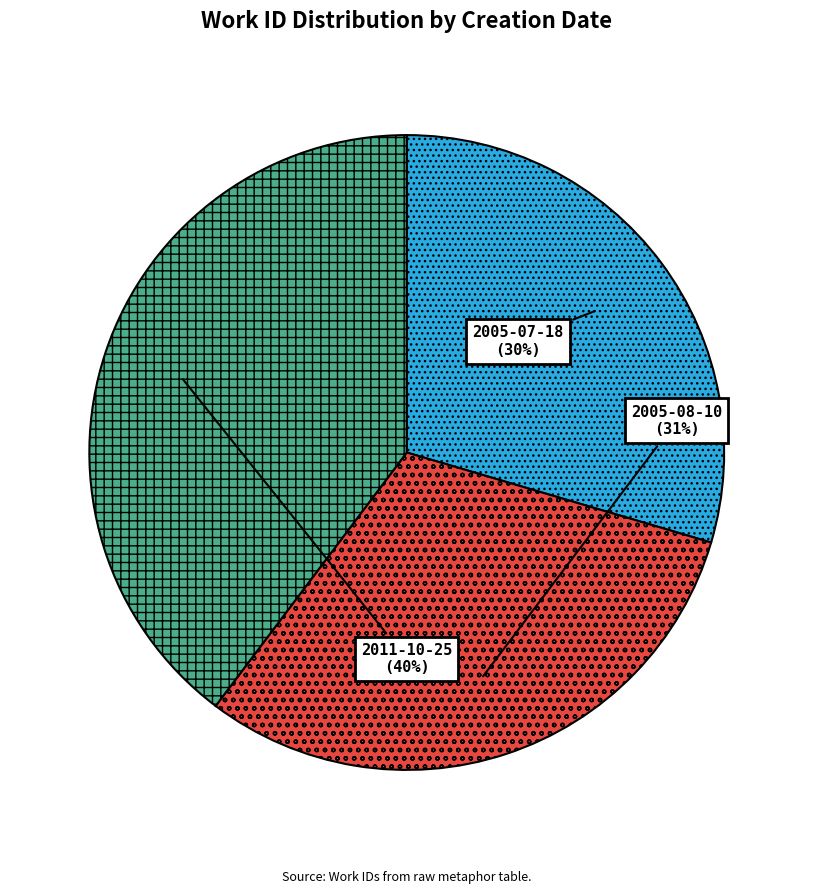

What is the ratio of the value at 2005-07-18 to the value at 2011-10-25?

0.7